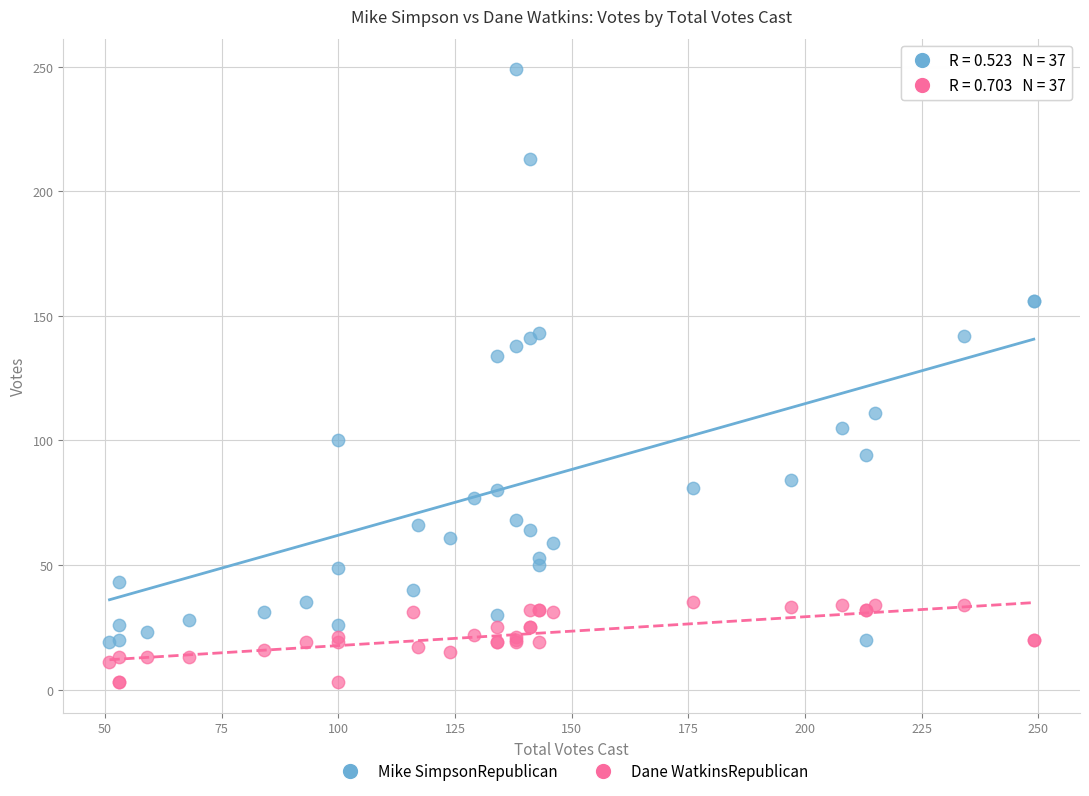

Which series reaches the minimum Y coordinate?

Dane WatkinsRepublican